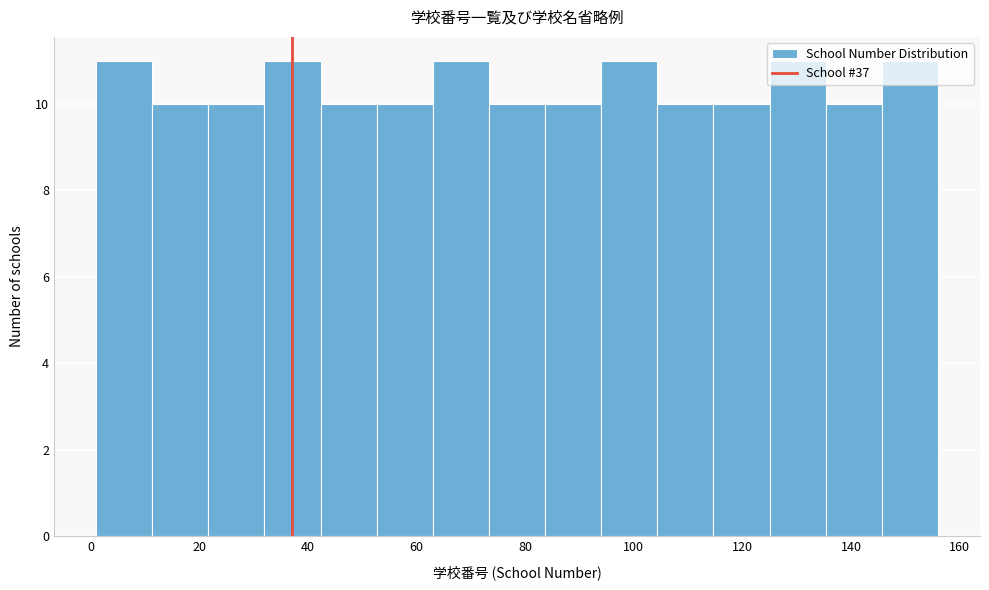

Reading left to right, list every bar in this chart as the range it spans on the x-axis followed by its height. Neither the bar edges nor the heights are printed on the chart, so give them approximately, as read against the axes.

2 to 12: 11
12 to 22: 10
22 to 32: 10
32 to 42: 11
42 to 52: 10
52 to 64: 10
64 to 74: 11
74 to 84: 10
84 to 94: 10
94 to 104: 11
104 to 114: 10
114 to 126: 10
126 to 136: 11
136 to 146: 10
146 to 156: 11